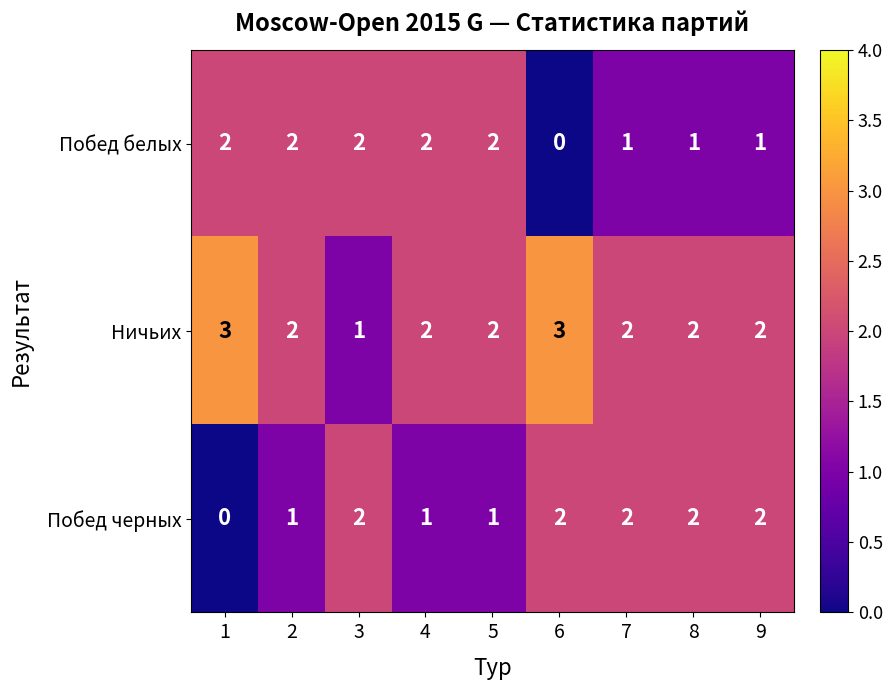

The Побед белых series shows 0 at 8. True or false?

False